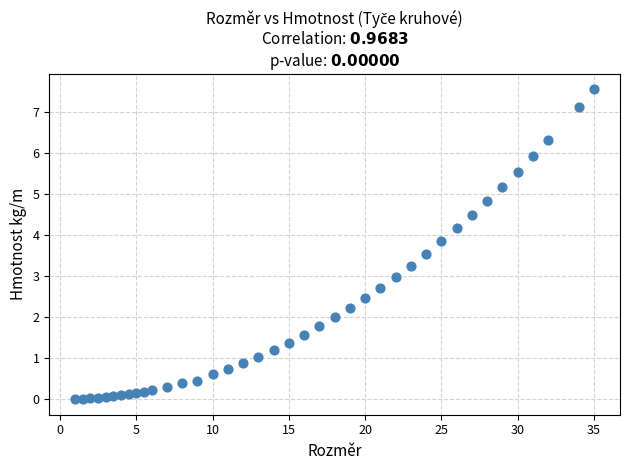

What is the range of X values (max minus min)?

34.0